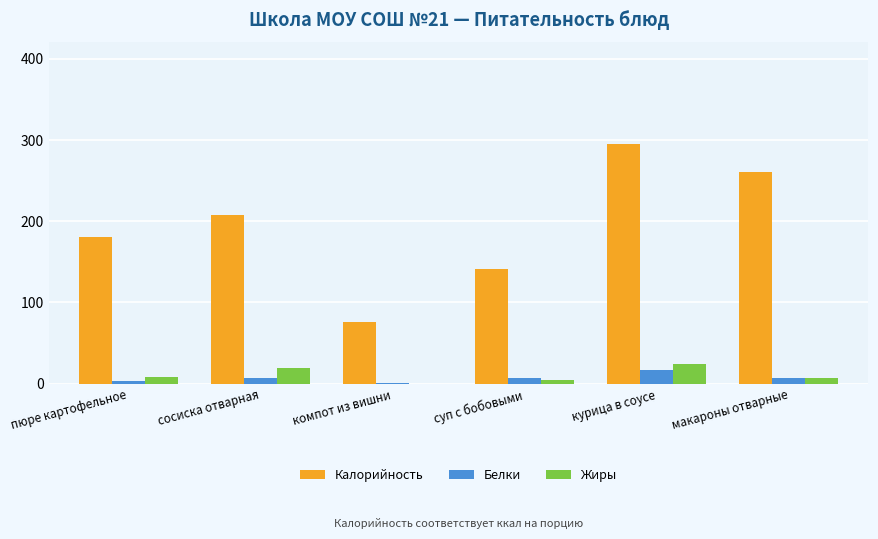

Which series changed the most between сосиска отварная and курица в соусе?

Калорийность